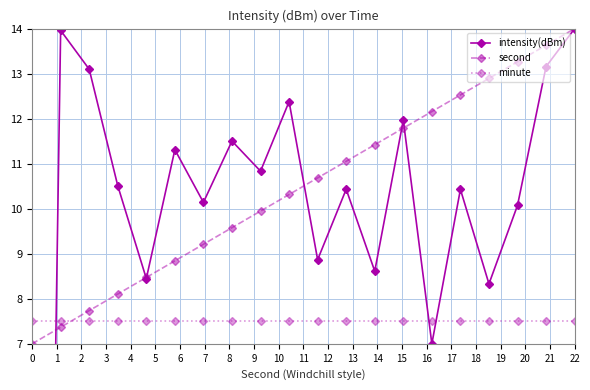

True or false: minute and second cross at least once.

True